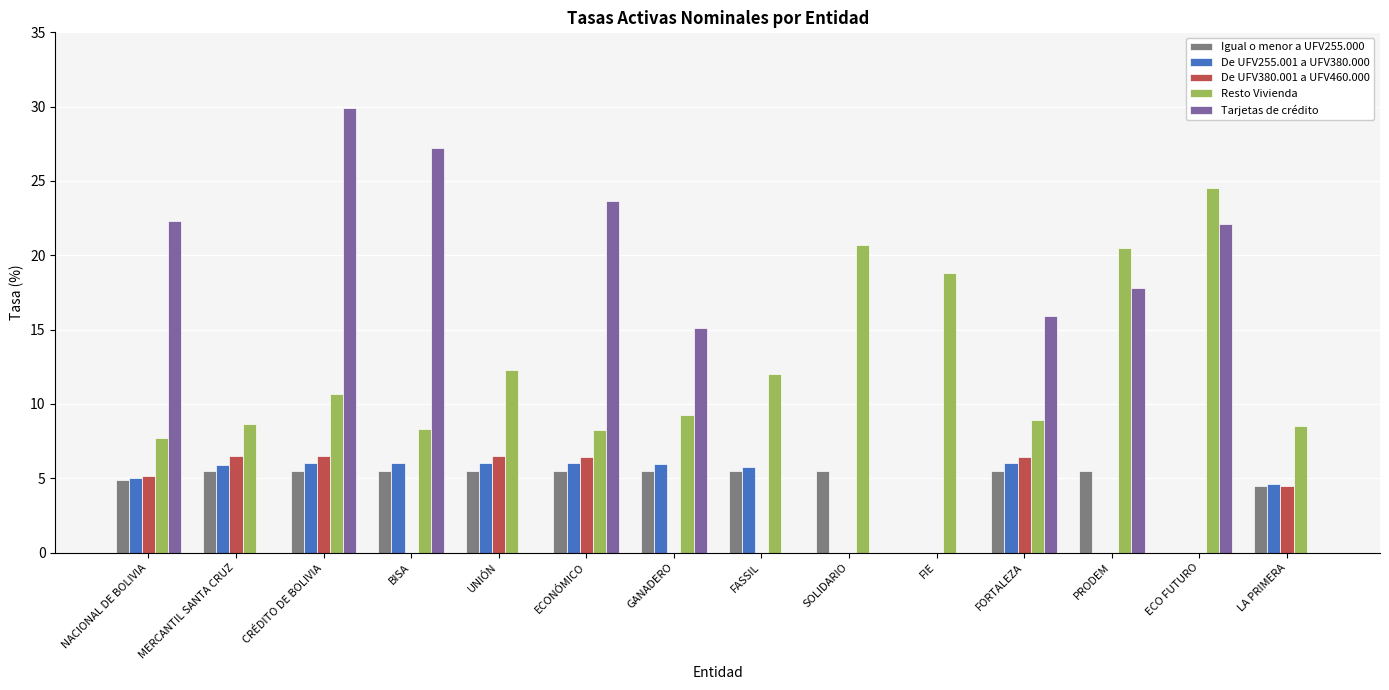

What is the sum of the Tarjetas de crédito values at NACIONAL DE BOLIVIA and FIE?

22.3